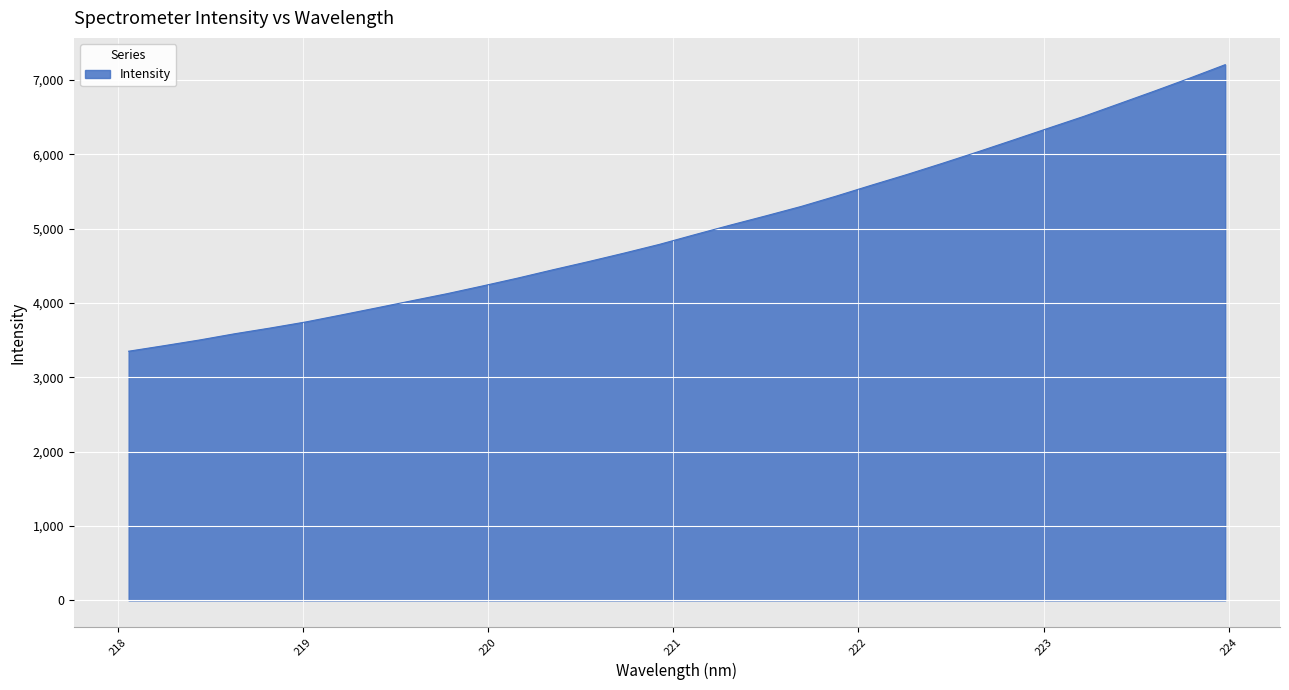

What is the greatest value displayed?

7203.7